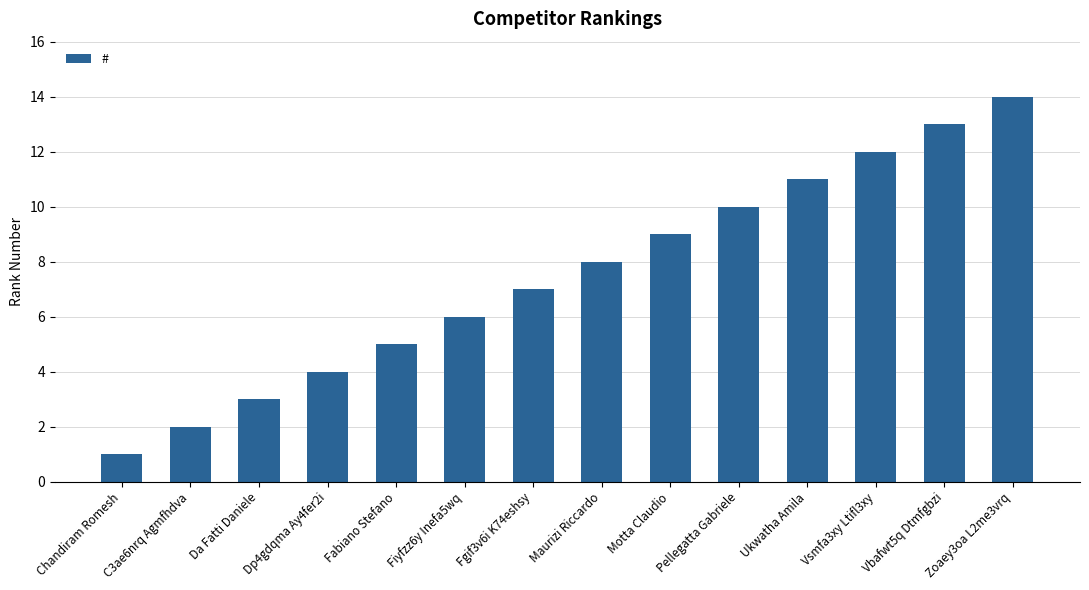

What is the ratio of the value at Zoaey3oa L2me3vrq to the value at C3ae6nrq Agmfhdva?

7.0